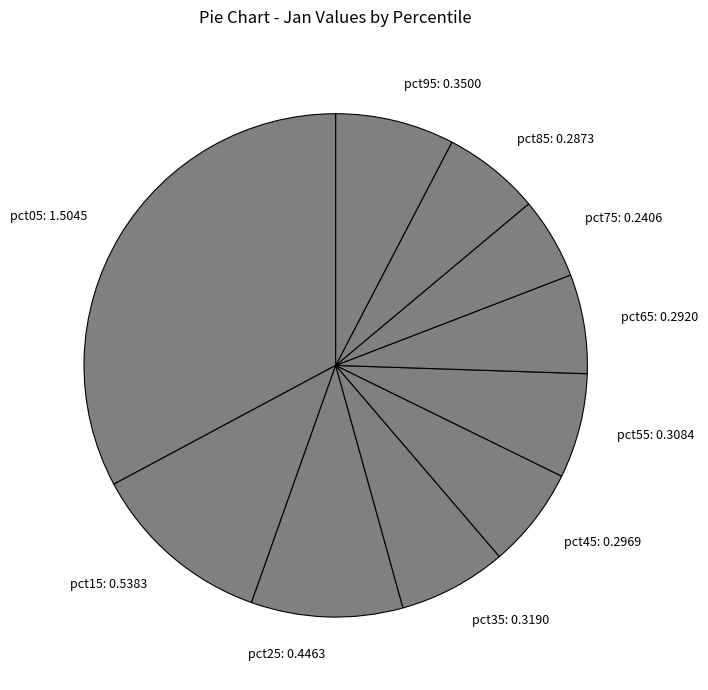

Is the sum of pct65: 0.2920 and pct55: 0.3084 greater than half?

No